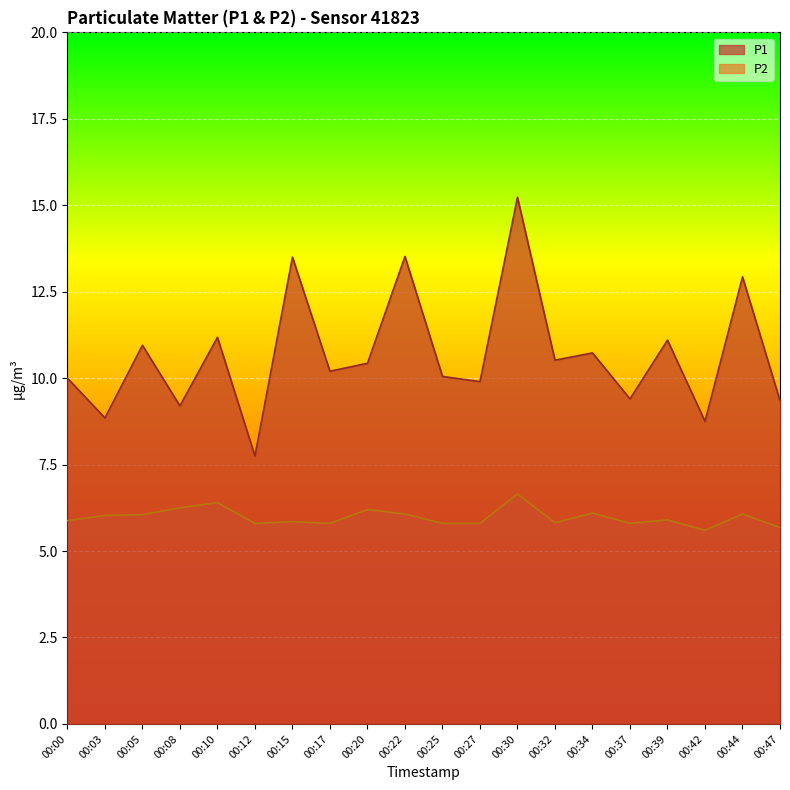

In P1, how many points are lower than both neighbors (excluding endpoints)?

8